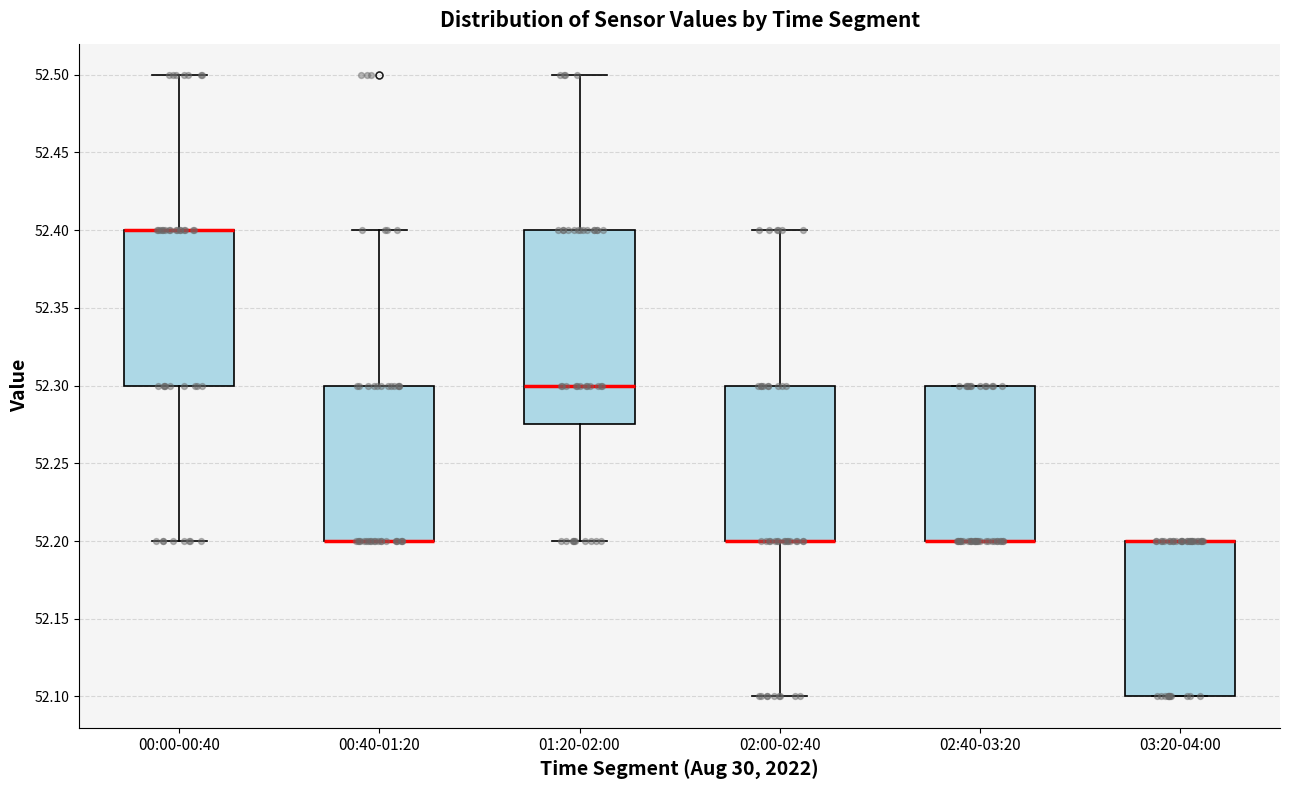

Where is the lower edge of the box for 03:20-04:00 on the y-axis? The values are not printed on the chart, so give them approximately, as read against the axis.

52.100